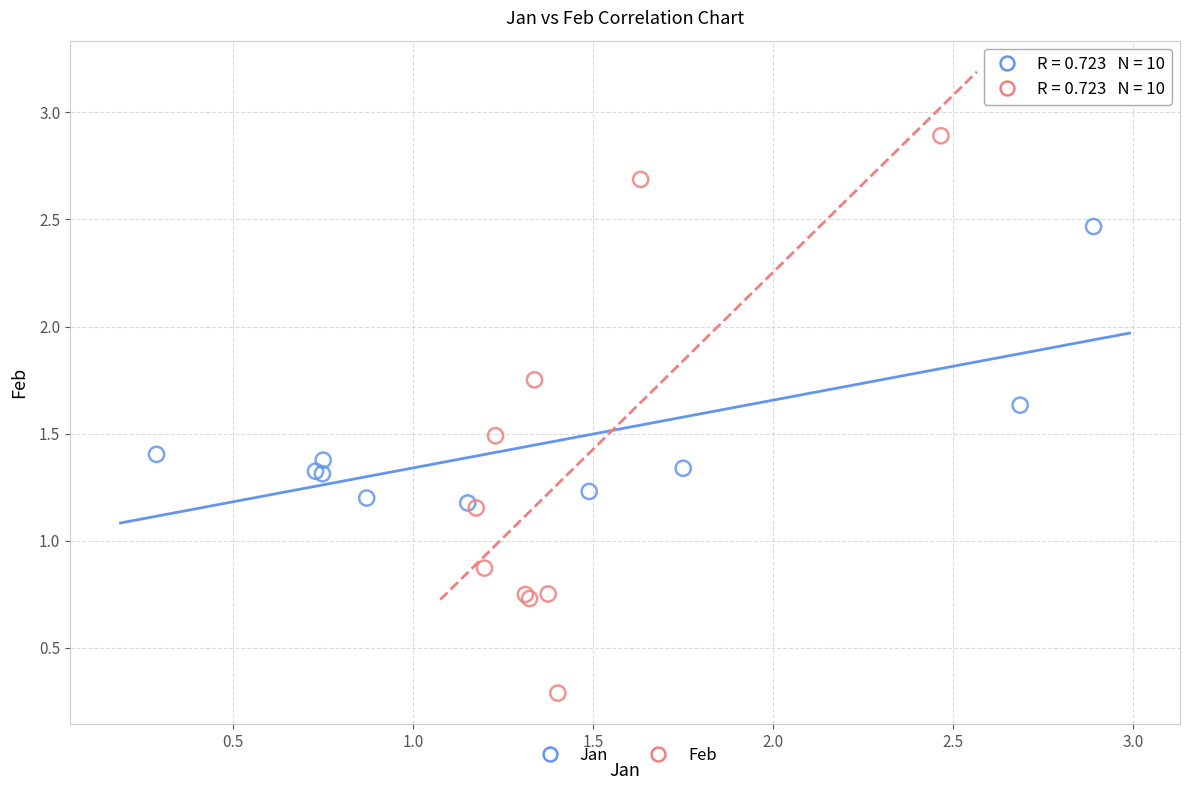

Which series has the widest spread of Y values?

Feb